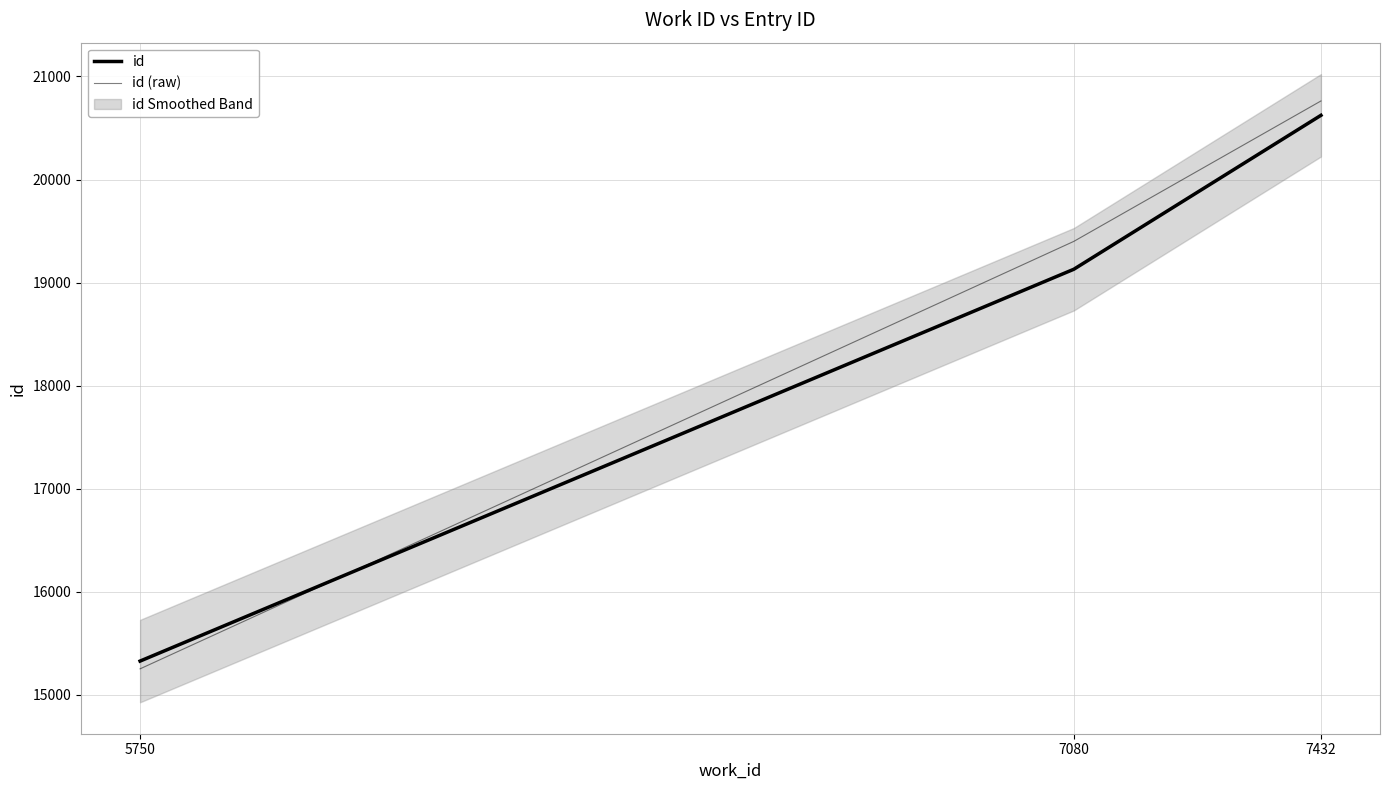

Reading left to right, transcribe all the data shown in this chart.

id: 15328.0	19129.5	20623.0
id (raw): 15252.7	19399.9	20762.2